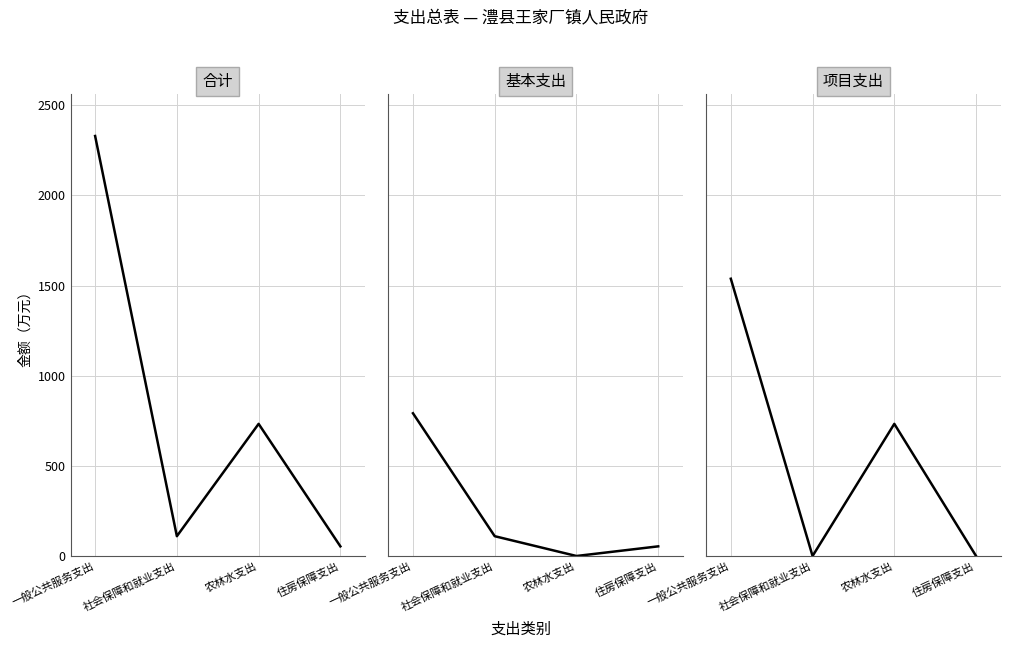

Rank the series at 住房保障支出 from highest to lowest value.

合计, 基本支出, 项目支出